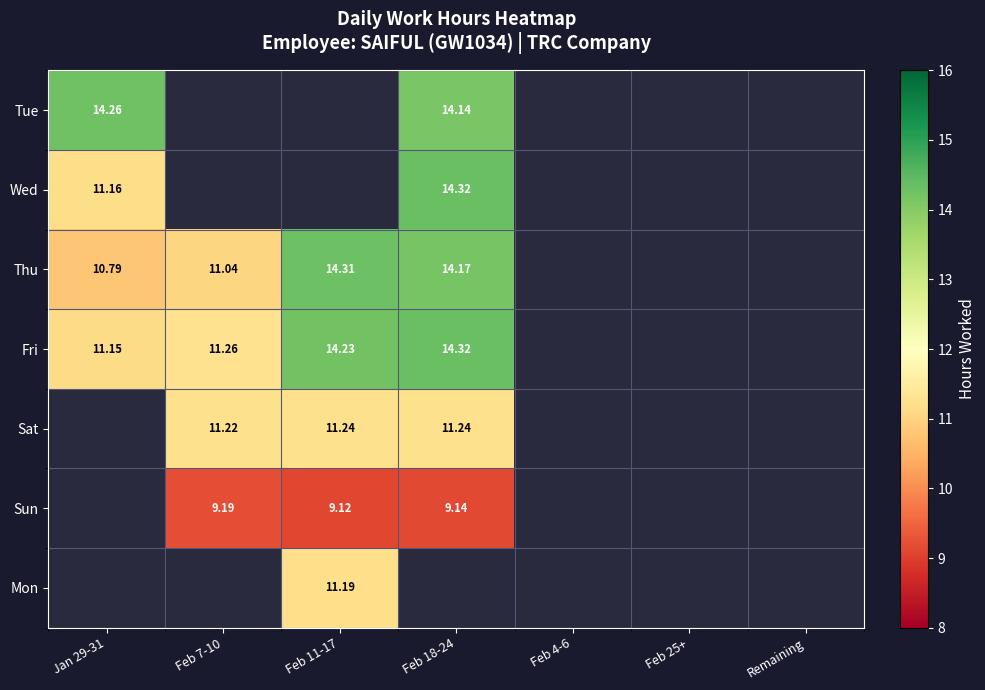

Which series has the largest range (max minus min)?

Thu